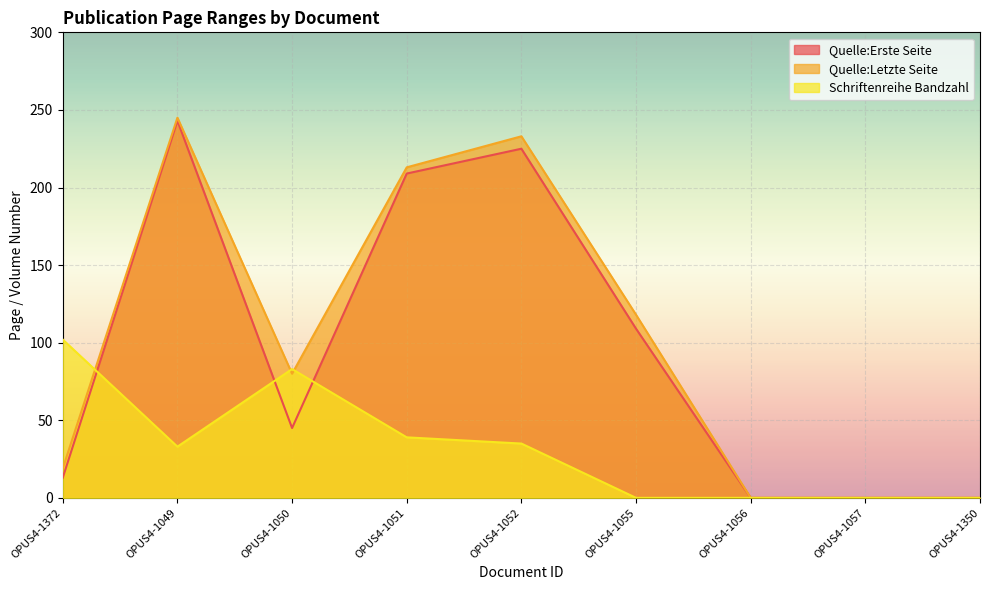

List the series in order of their peak value, lowest first.

Schriftenreihe Bandzahl, Quelle:Erste Seite, Quelle:Letzte Seite